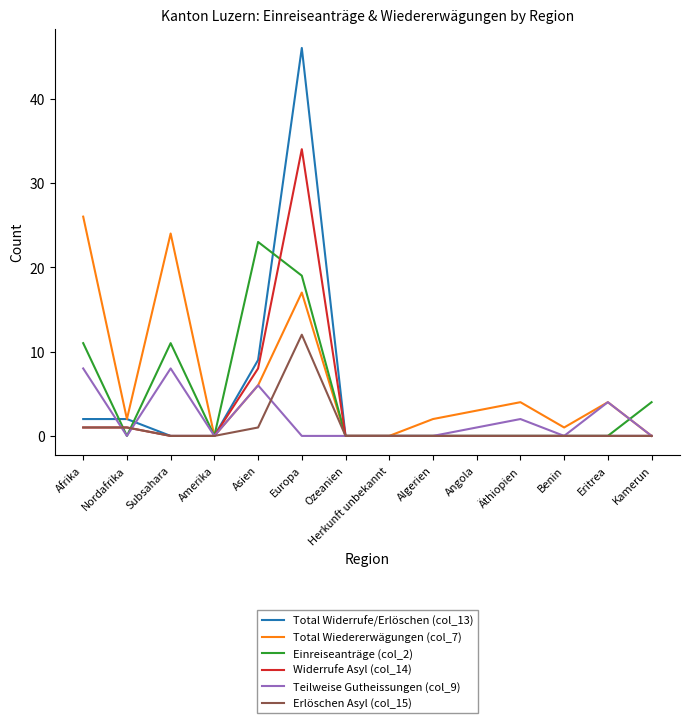

Rank the series by their maximum value, from highest to lowest.

Total Widerrufe/Erlöschen (col_13), Widerrufe Asyl (col_14), Total Wiedererwägungen (col_7), Einreiseanträge (col_2), Erlöschen Asyl (col_15), Teilweise Gutheissungen (col_9)